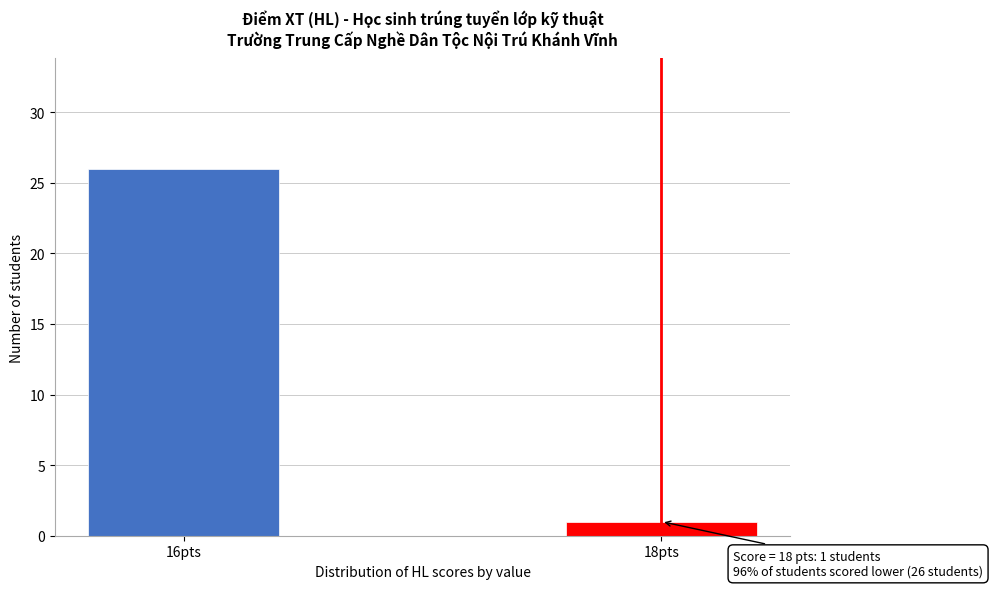

Reading left to right, what are all the values shown in this chart?

26	1